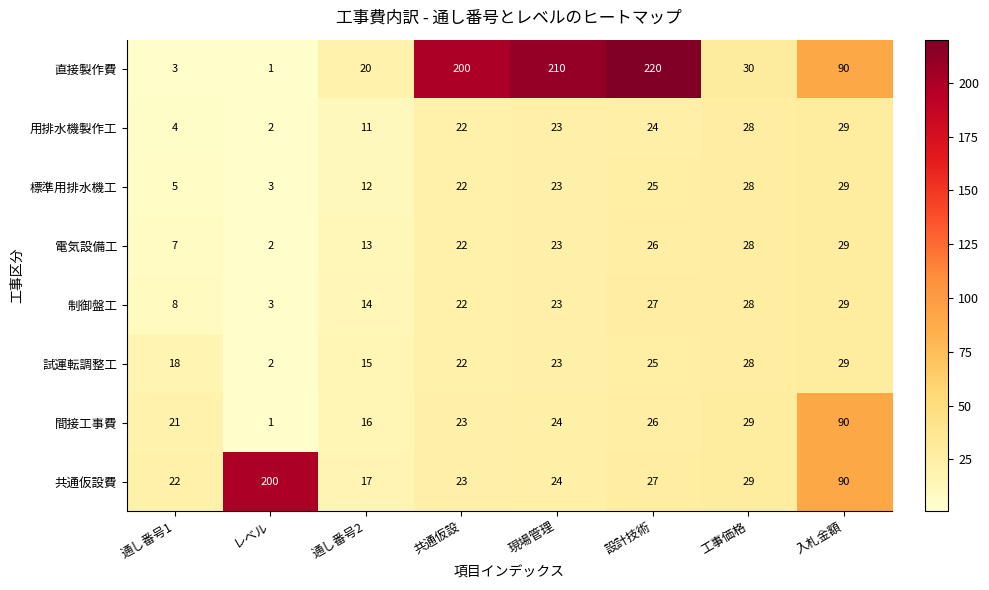

The value of 制御盤工 at 設計技術 is 27. True or false?

True